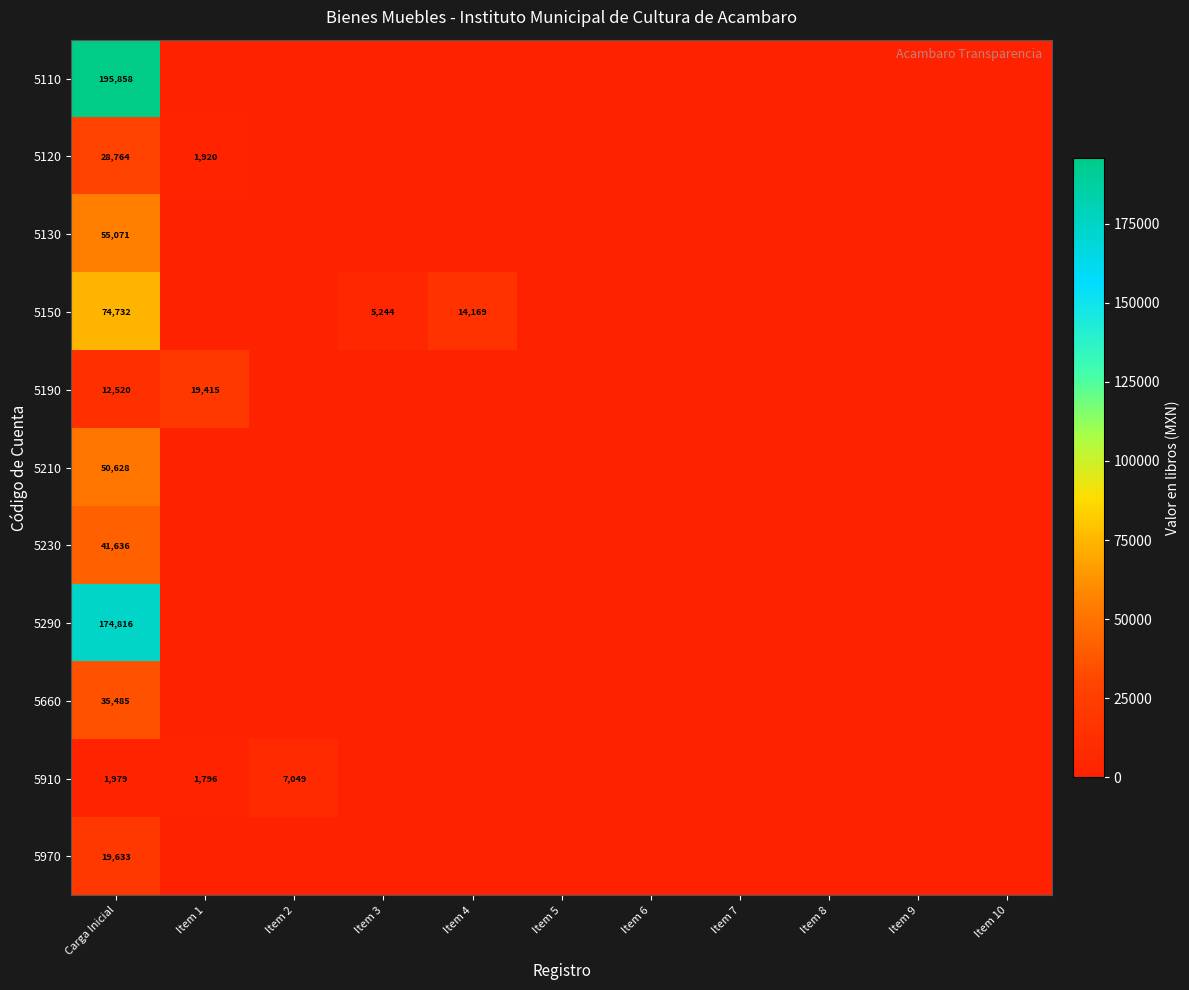

The 5150 series shows 20818 at Item 4. True or false?

False